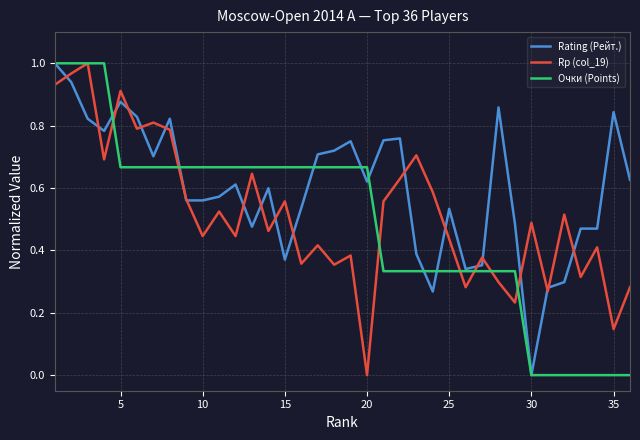

Which series has the largest total across all categories?

Rating (Рейт.)